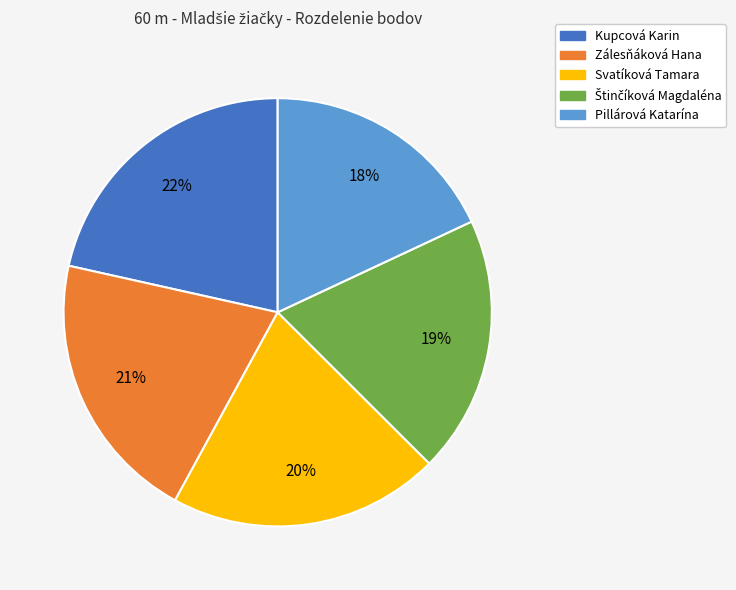

To the nearest percent, what is the average slice percentage?

20%